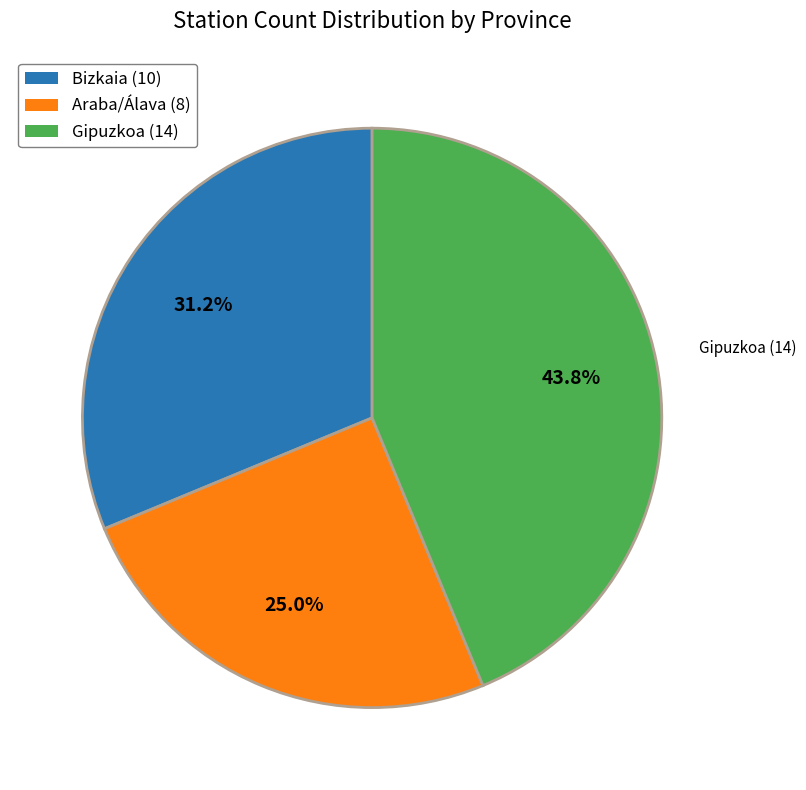

Is there a majority slice in this chart?

No